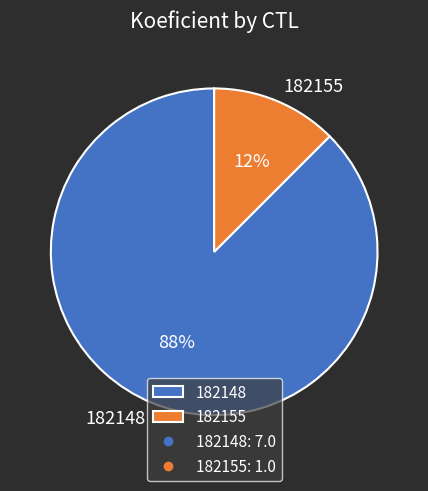

Does any single category account for the majority?

Yes